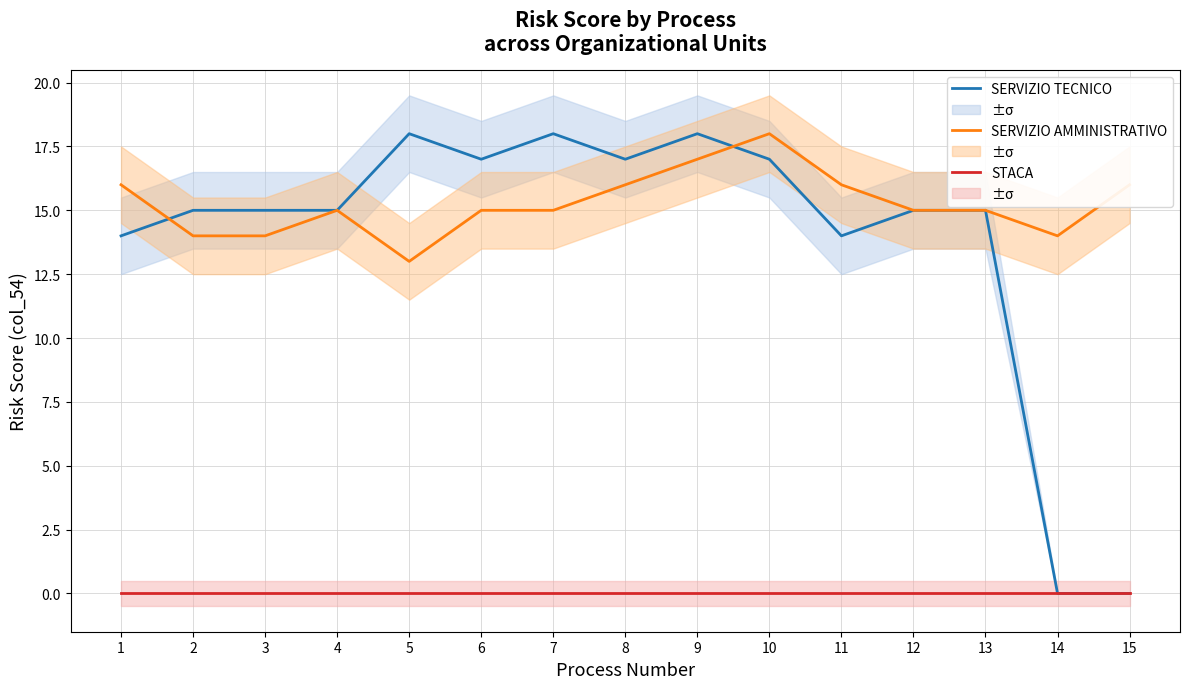

What is the sum of the SERVIZIO AMMINISTRATIVO values at 9 and 11?

33